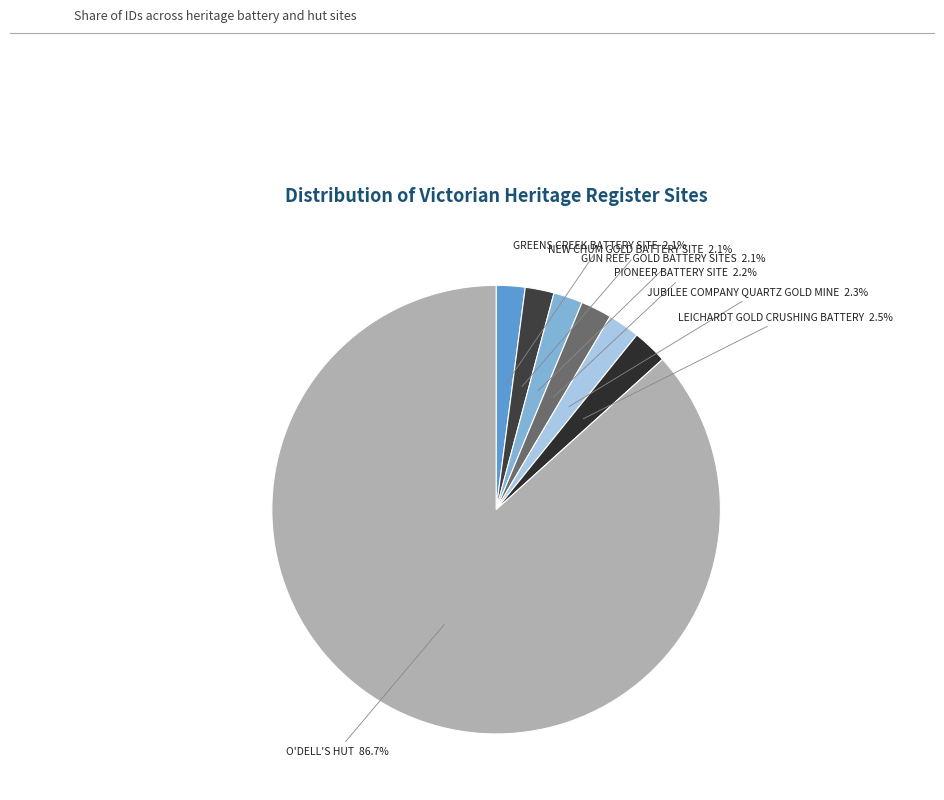

The PIONEER BATTERY SITE slice represents 2% of the pie. True or false?

True